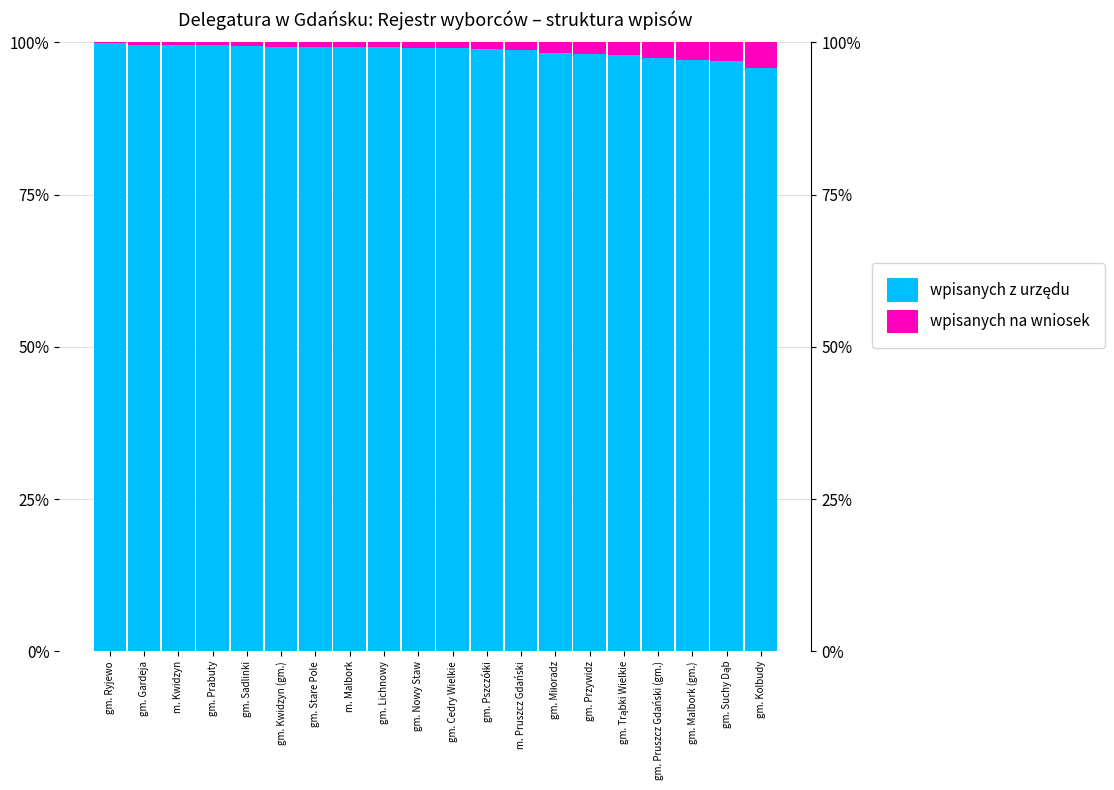

What position from the right is gm. Stare Pole?

14